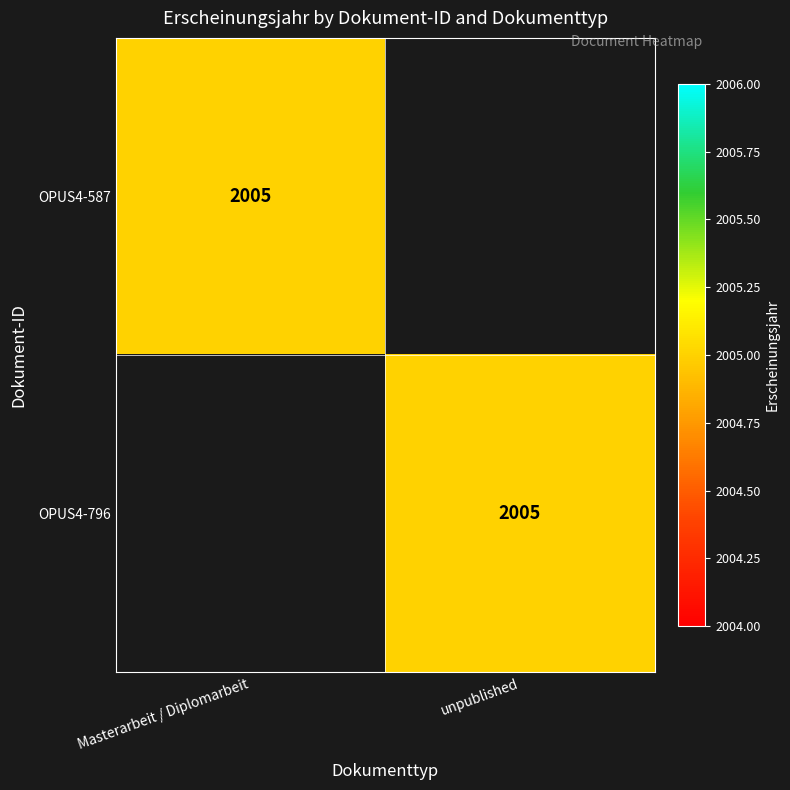

Is it true that OPUS4-796 equals 2005 at unpublished?

True